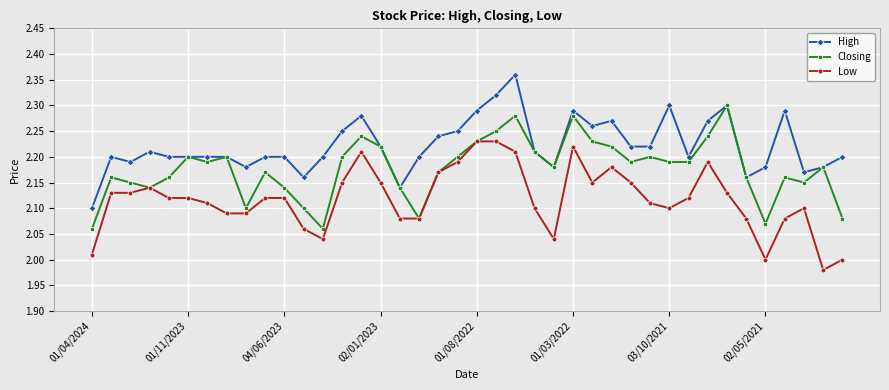

List the series in order of their peak value, lowest first.

Low, Closing, High